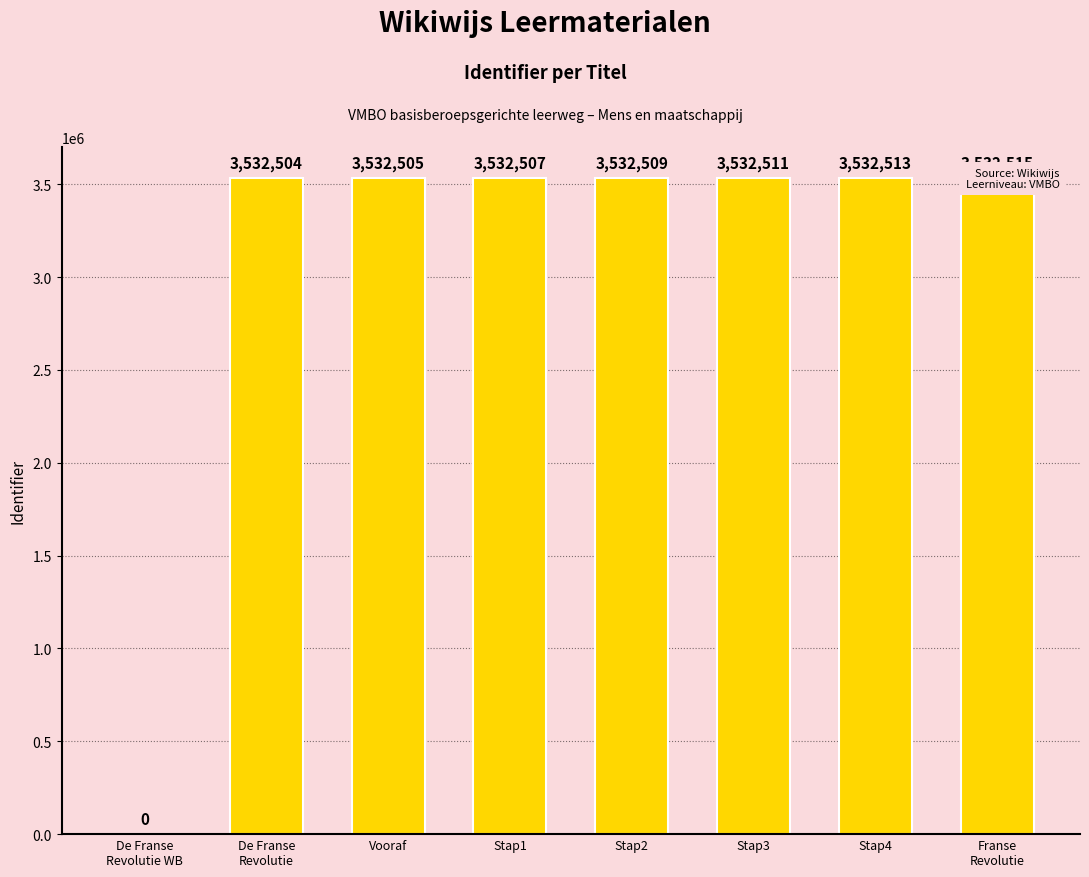

What is the label of the 6th bar from the right?

Vooraf